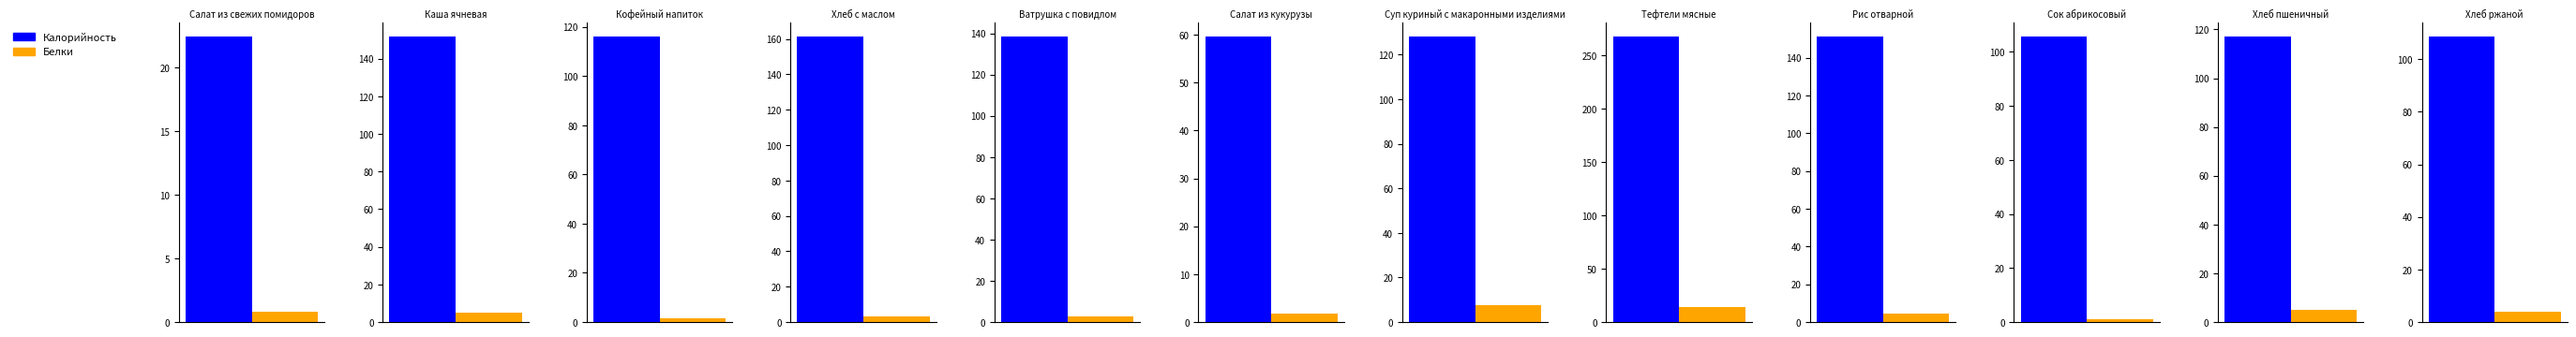

How many values in the Белки series exceed 3?

7